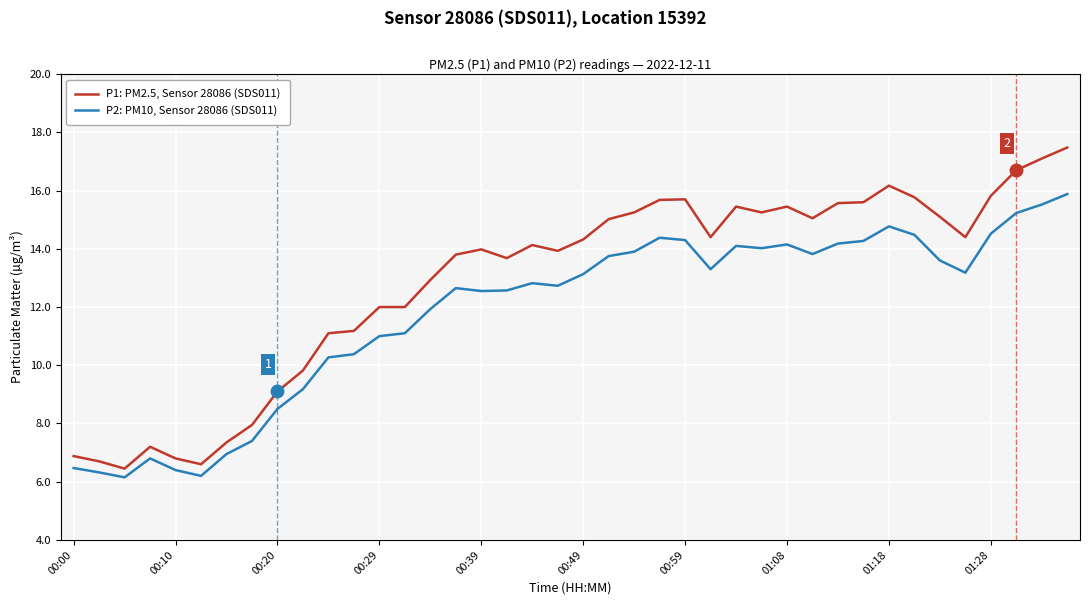

What is the difference between the maximum and minimum values in the P1: PM2.5, Sensor 28086 (SDS011) series?

11.0